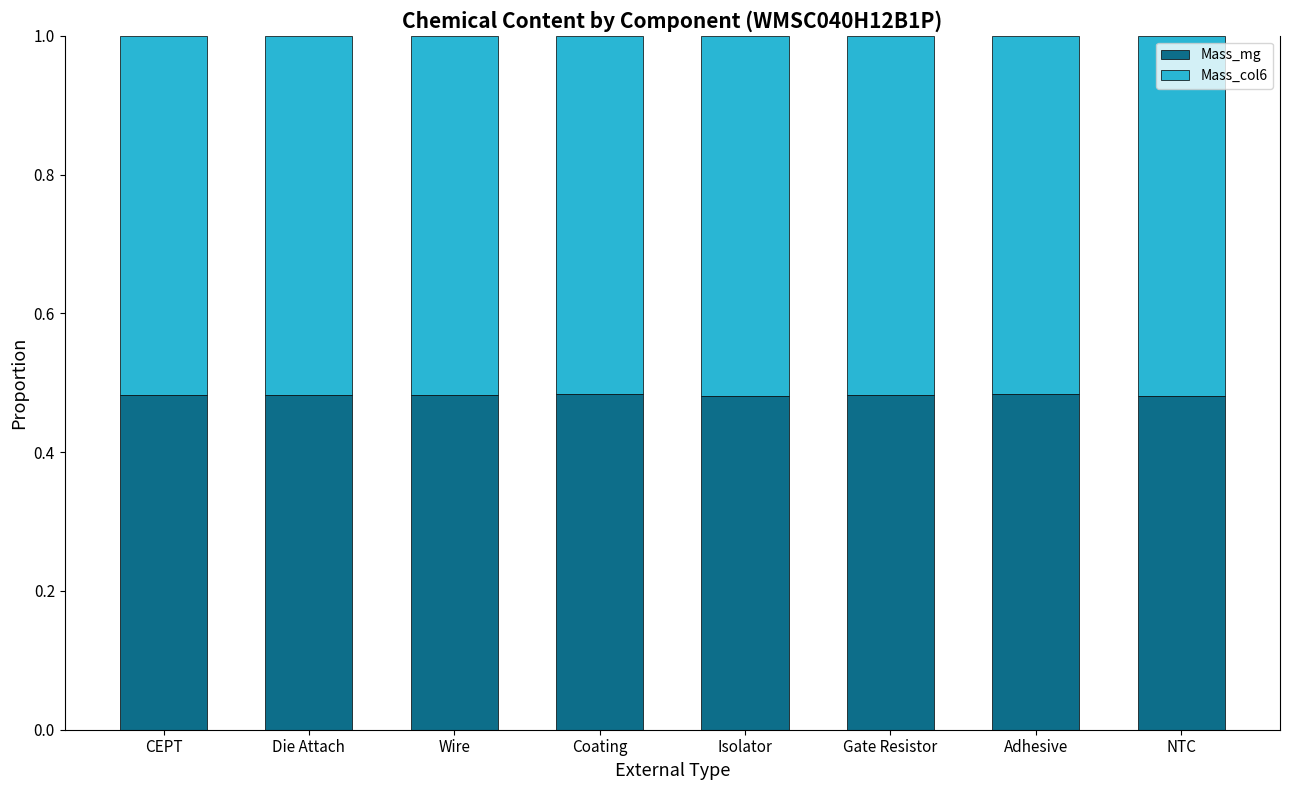

Count the Mass_mg values in the range 0 to 1.

8